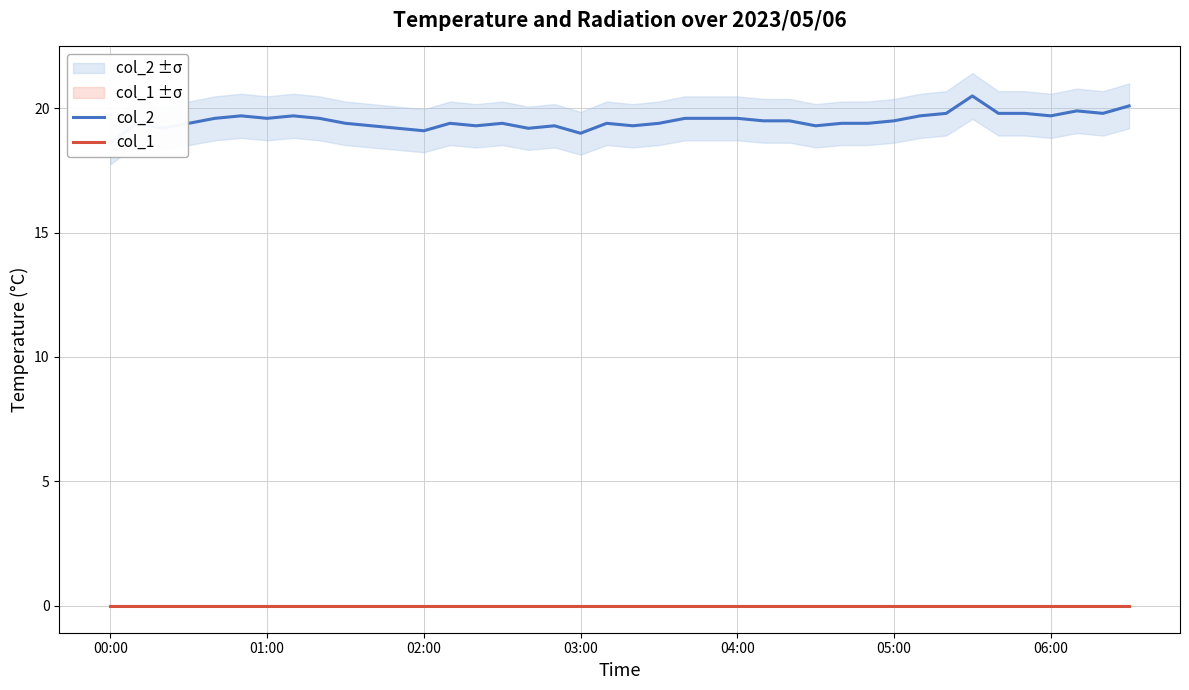

Is it true that col_2 equals 34.0 at 20?

False